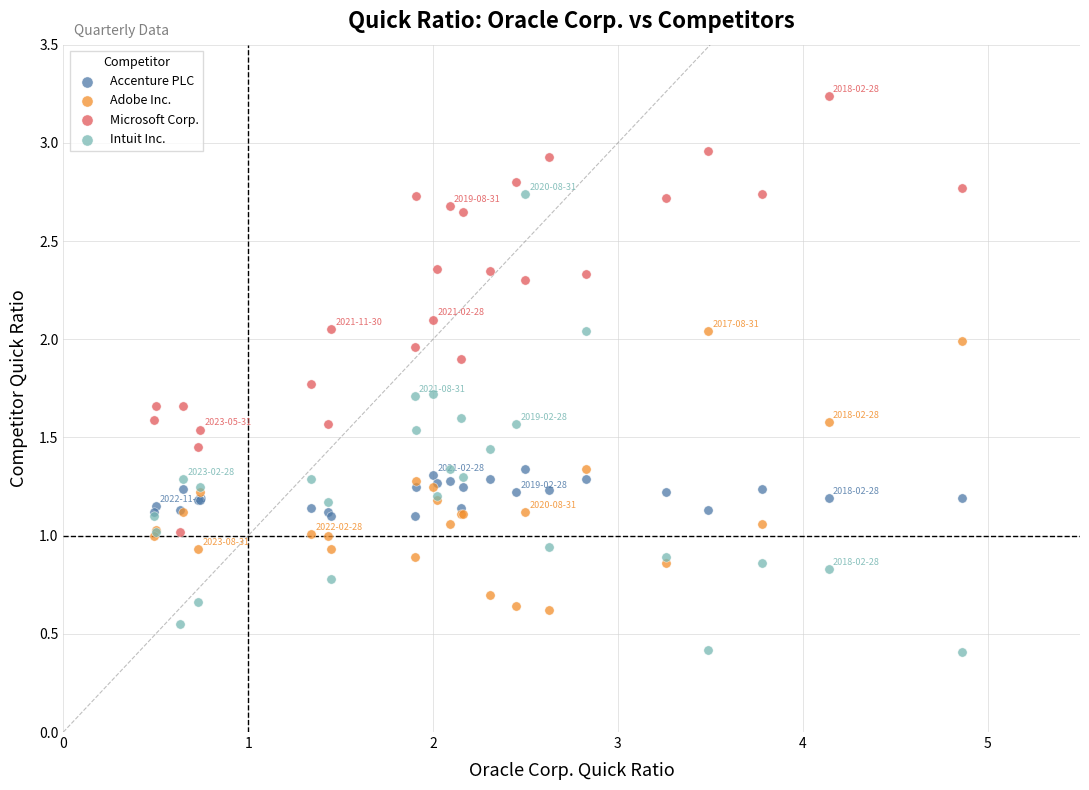

Which series contains the lowest Y value?

Intuit Inc.